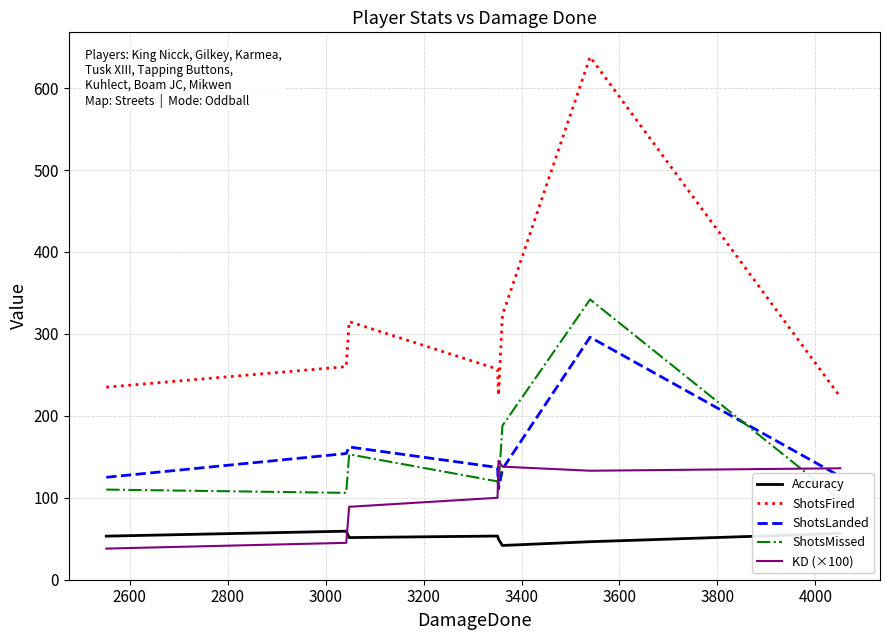

How many interior local valleys does the ShotsFired series have?

1